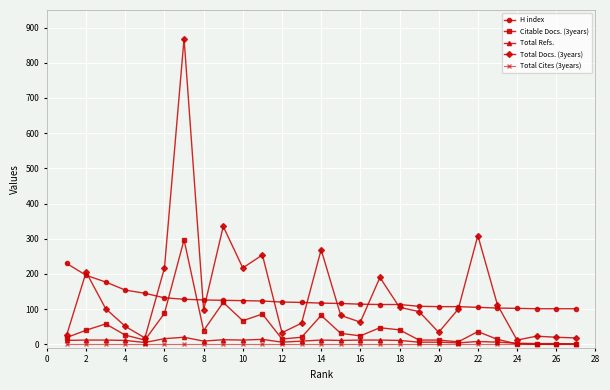

Which series has the largest range (max minus min)?

Total Docs. (3years)